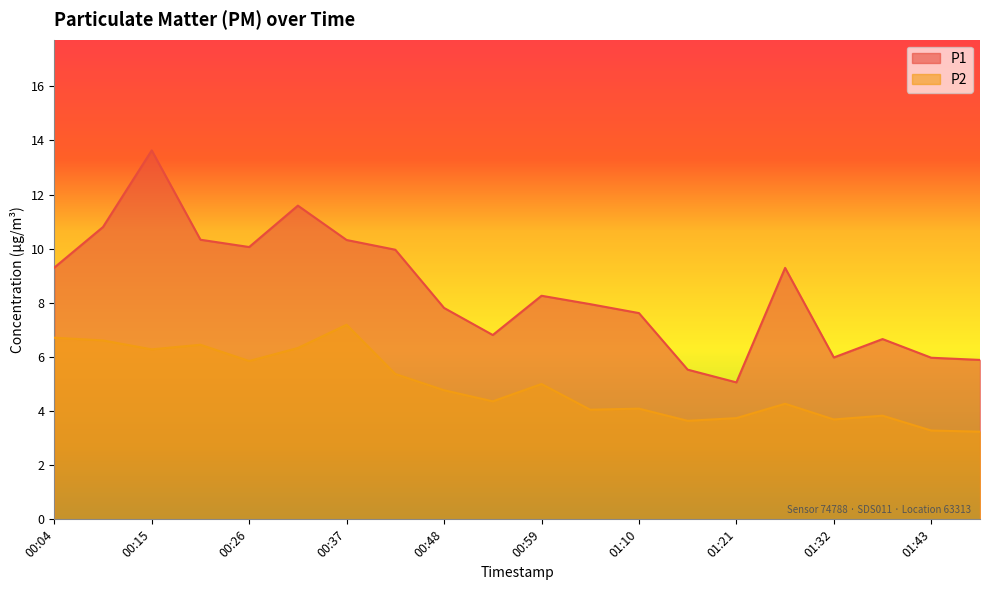

Where is P1 nearest to the value 9?

01:26